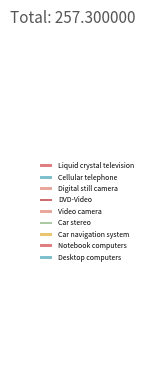

Count the number of slices in the pie.

9